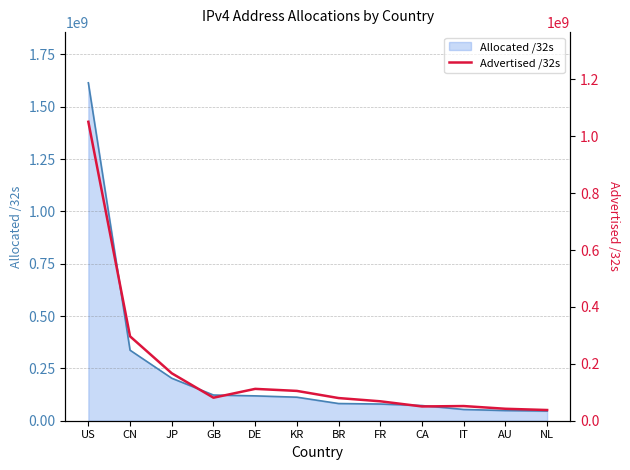

Reading left to right, transcribe all the data shown in this chart.

US=1051063264	CN=296678656	JP=166828100	GB=80948992	DE=111983360	KR=104823232	BR=79687680	FR=68314624	CA=50190592	IT=51574272	AU=42010560	NL=37620512